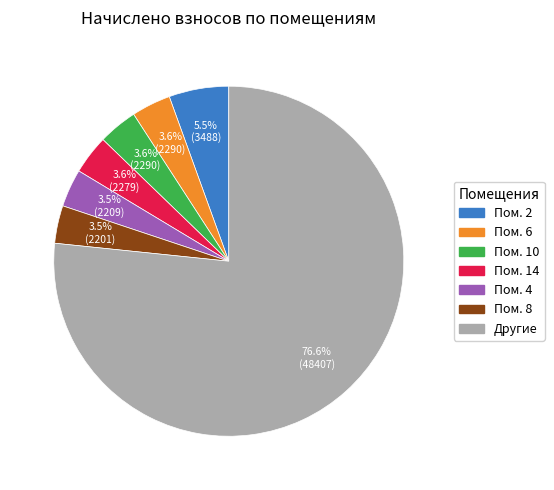

Is there a majority slice in this chart?

Yes